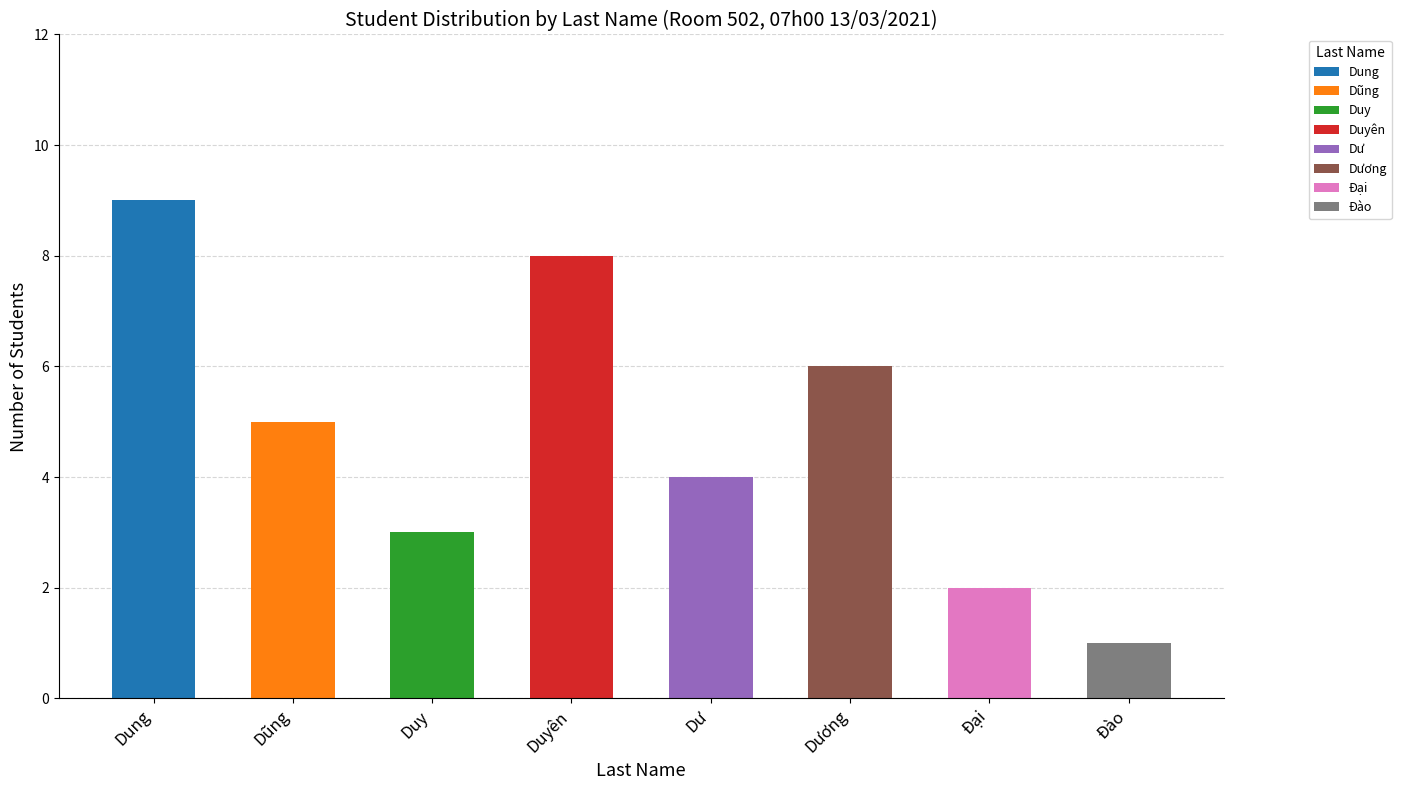

What is the label of the 3rd bar from the left?

Duy